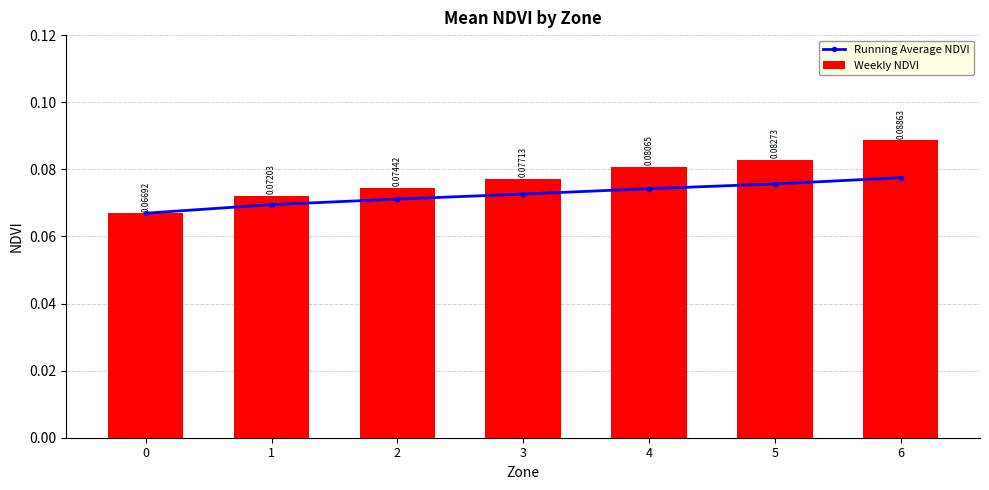

At which category is the sum across all series the highest?

6